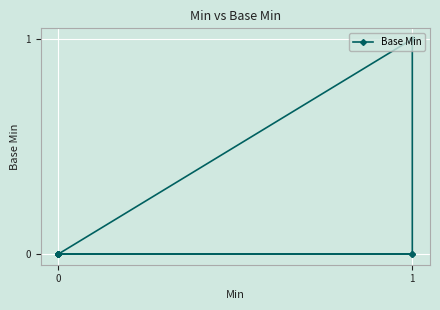

What is the greatest value displayed?

1